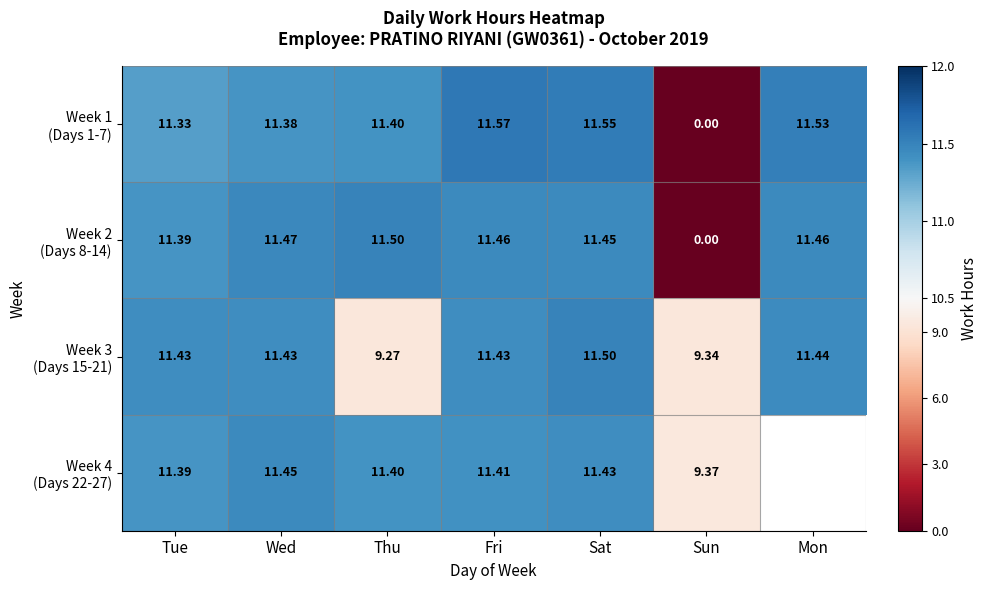

Rank the series by their maximum value, from highest to lowest.

Week 1 (Days 1-7), Week 2 (Days 8-14), Week 3 (Days 15-21), Week 4 (Days 22-27)